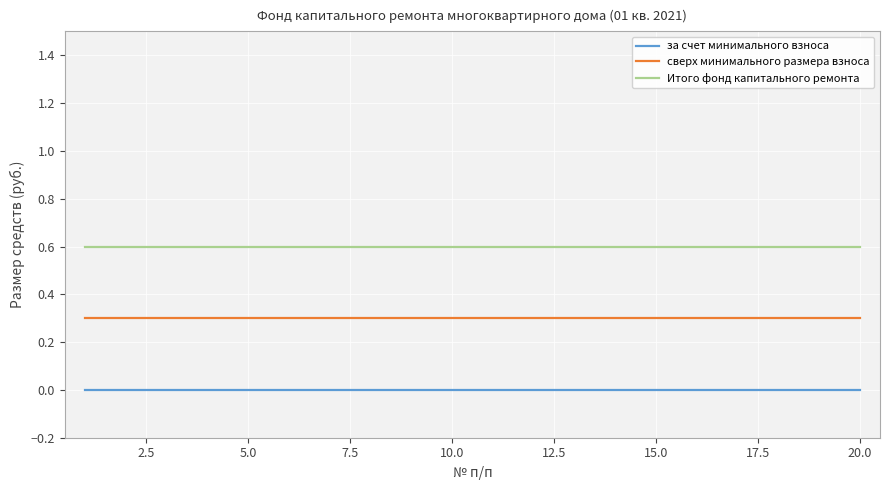

Rank the series by their maximum value, from lowest to highest.

за счет минимального взноса, сверх минимального размера взноса, Итого фонд капитального ремонта